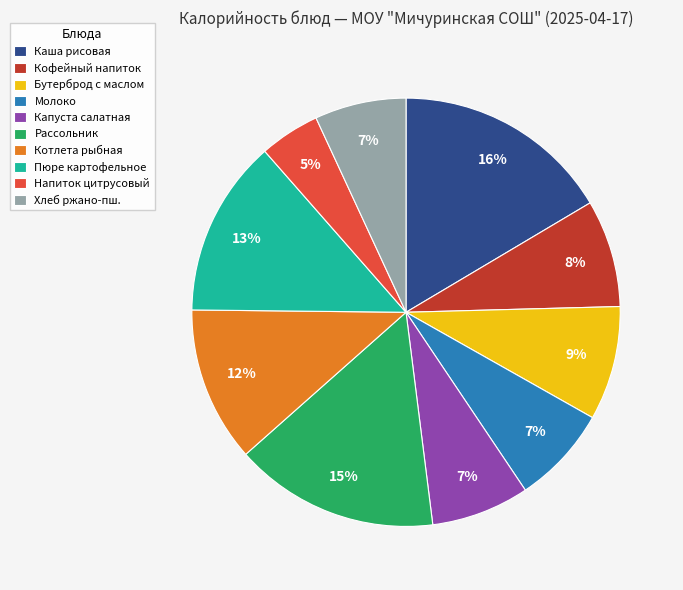

What is the smallest slice in the pie chart?

Напиток цитрусовый